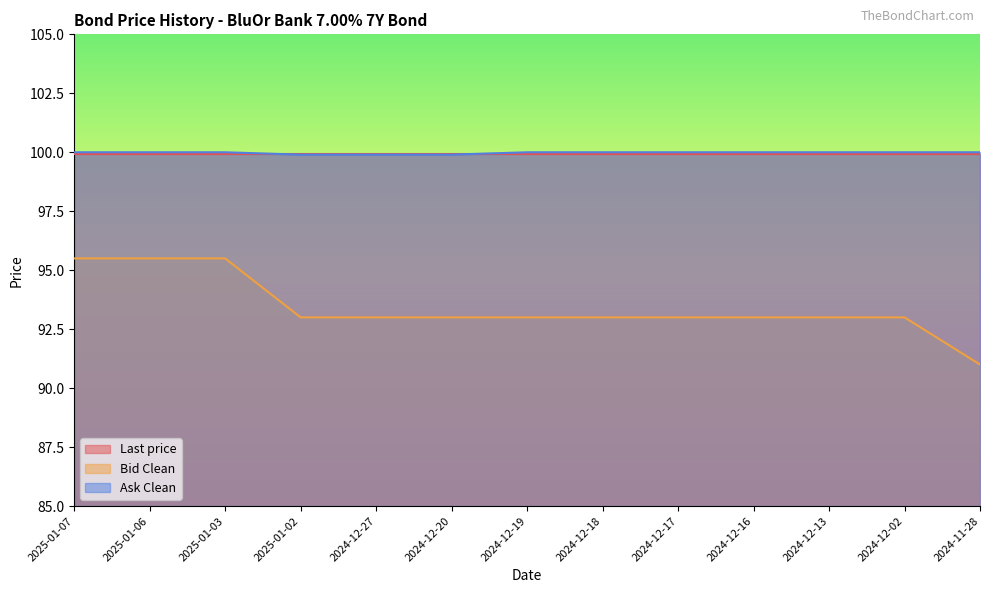

What is the label of the 5th point from the left?

2024-12-27